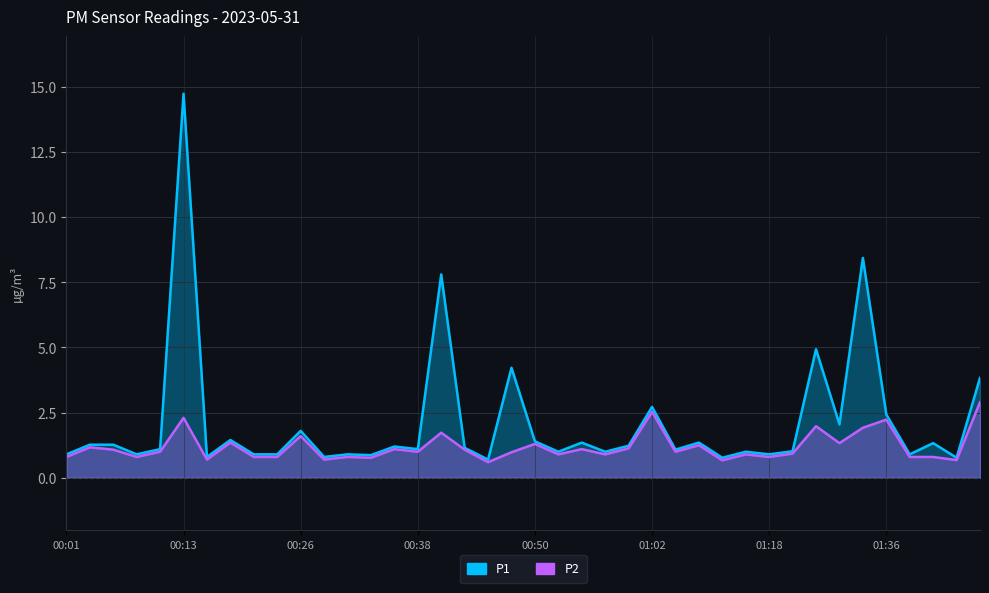

What is the total value across all series at 00:50?

2.7